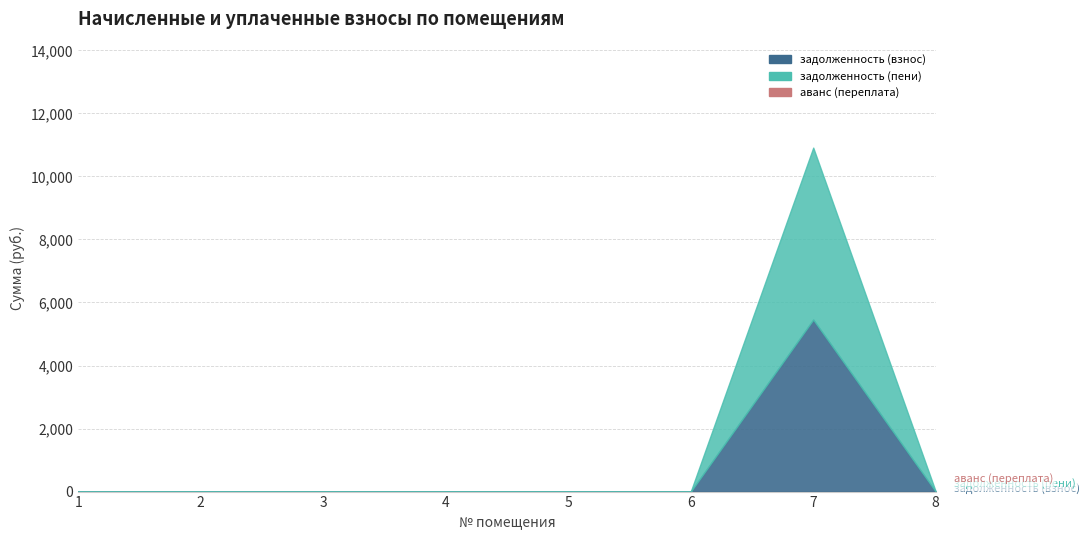

True or false: задолженность (взнос) and задолженность (пени) intersect in this chart.

False